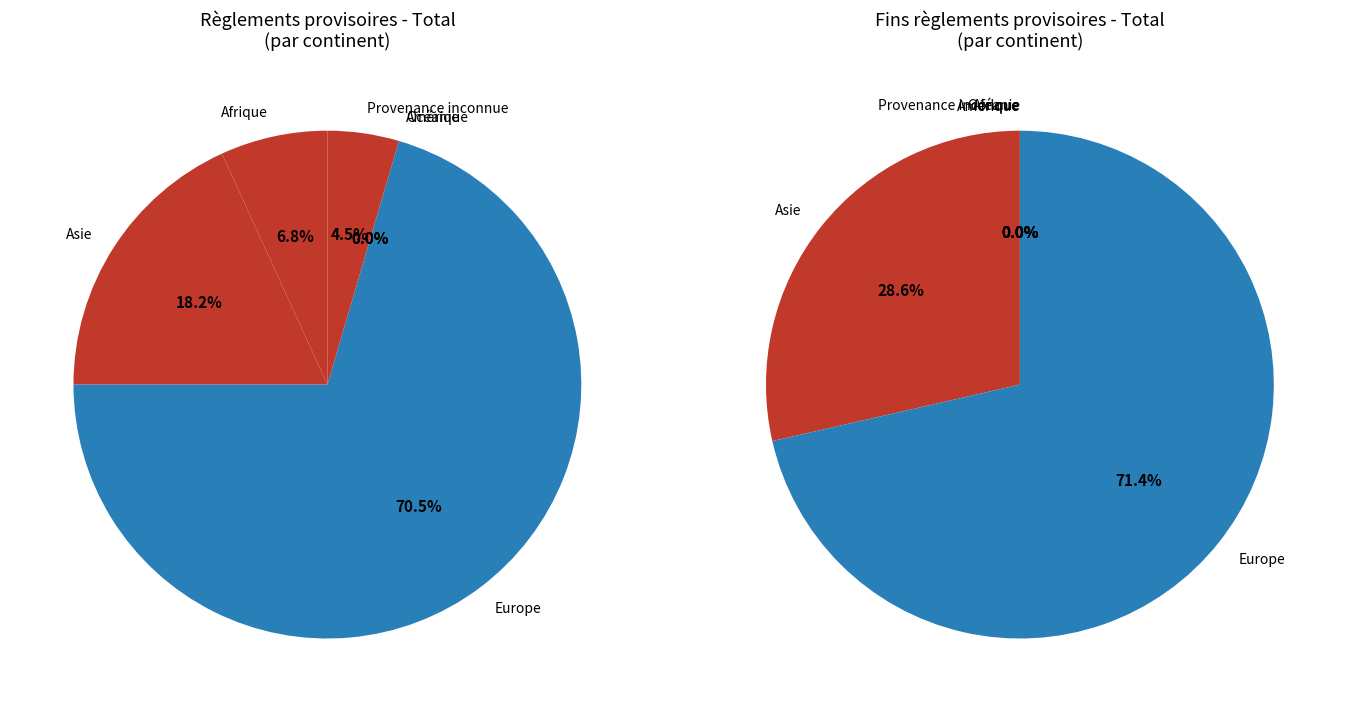

Rank the categories by value from highest to lowest.

Europe, Asie, Afrique, Provenance inconnue, Amérique, Océanie